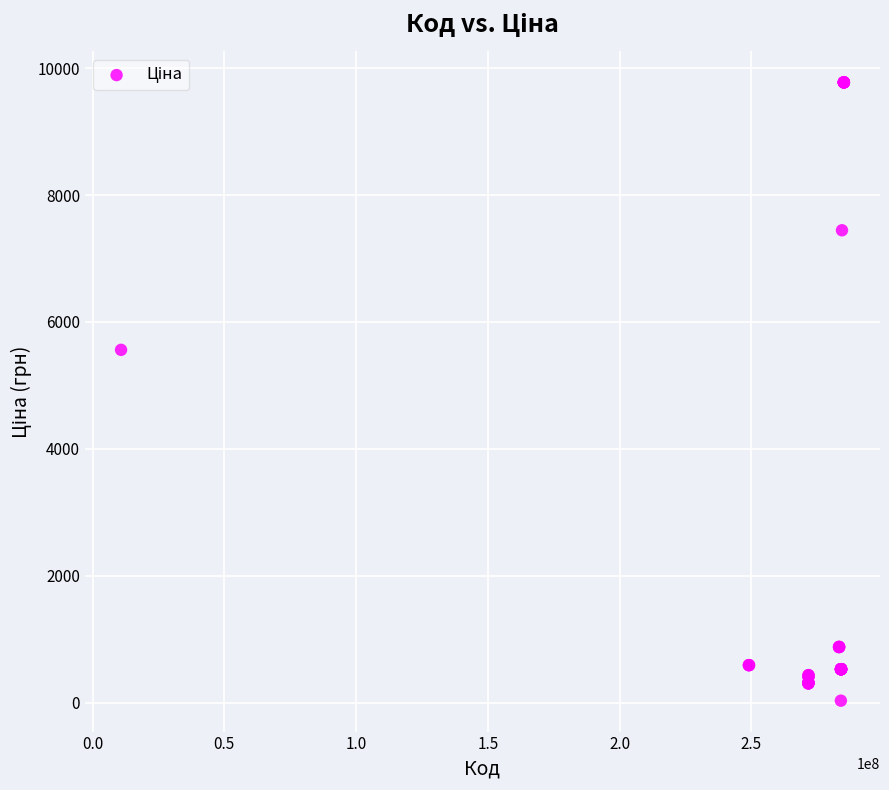

What Y value in the scatter plot is closest to 4903?

5560.3